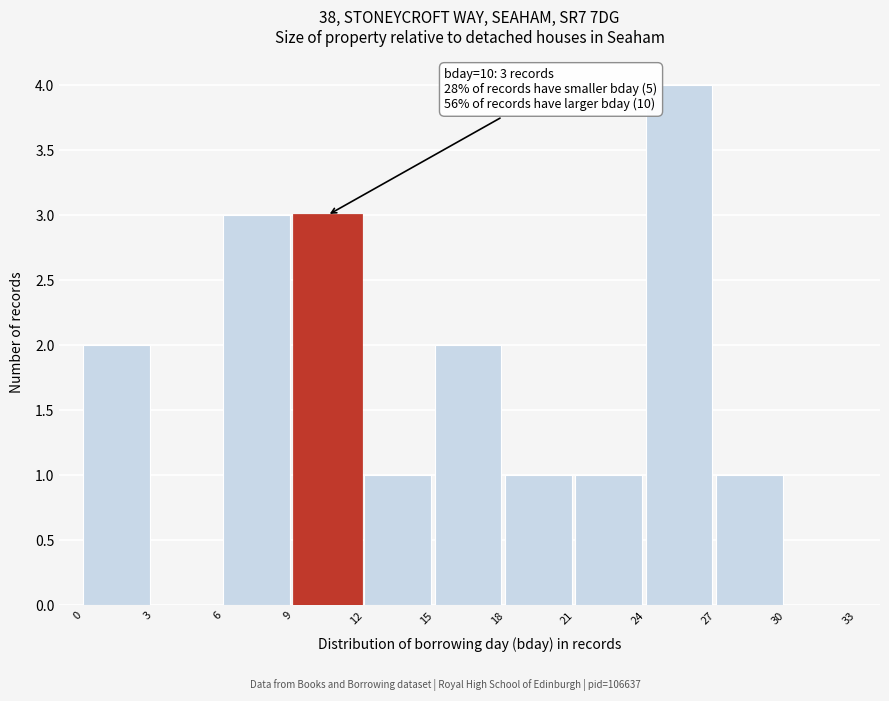

Which range on the x-axis has the tallest bar?

24 to 27